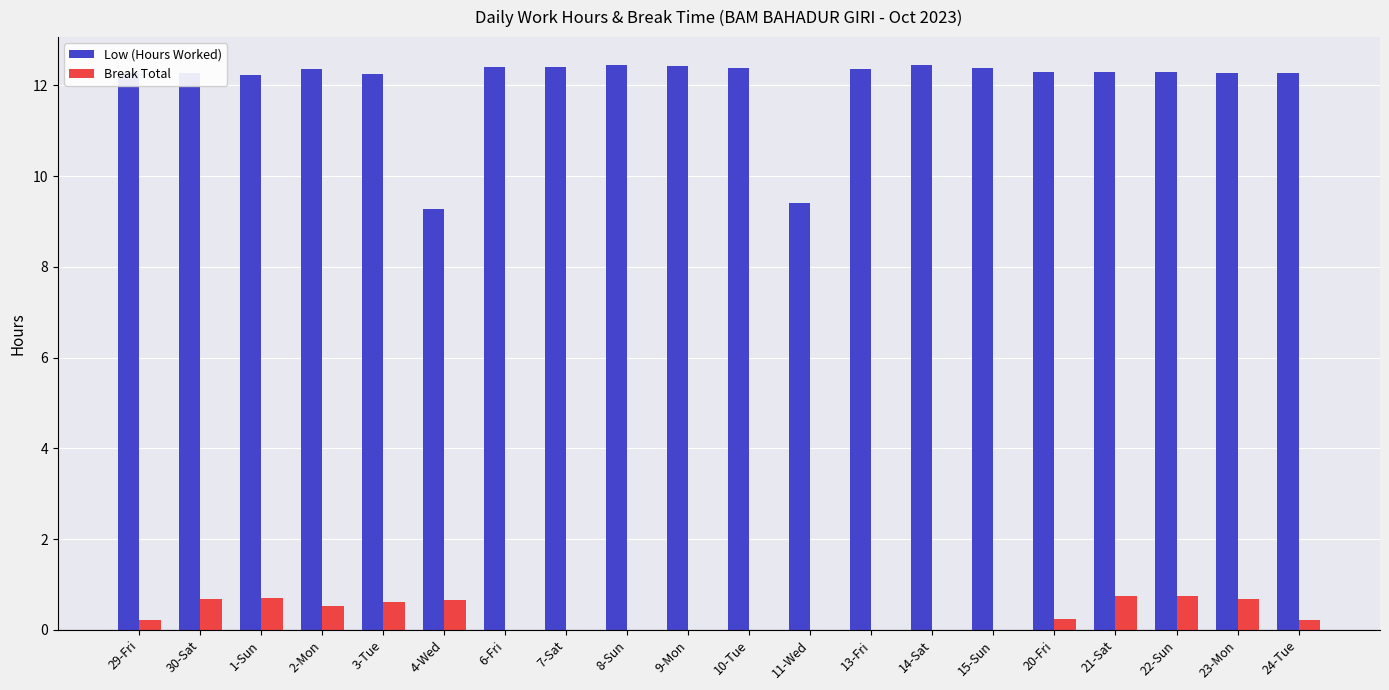

Which series has the largest total across all categories?

Low (Hours Worked)